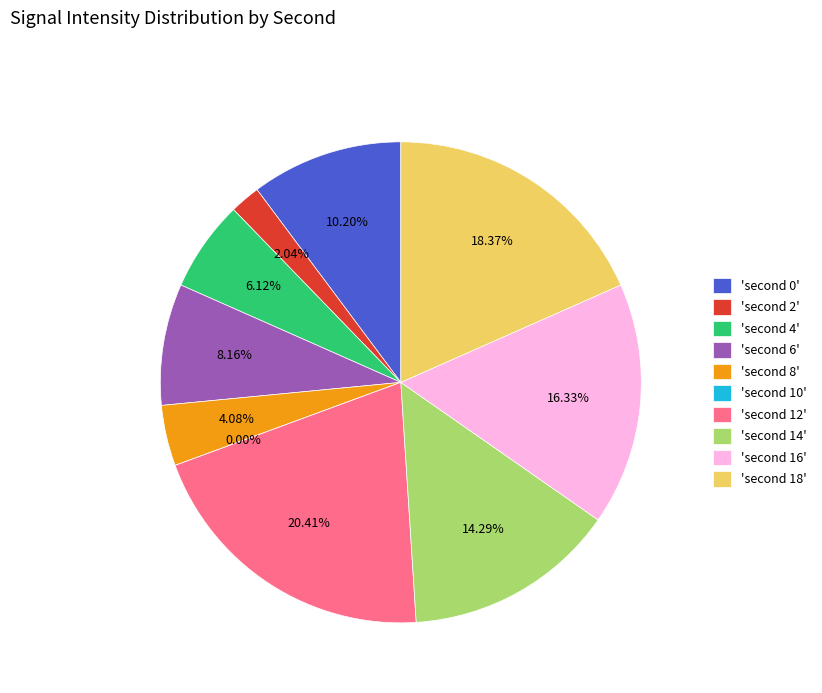

To the nearest percent, what portion does 4 represent?

6%